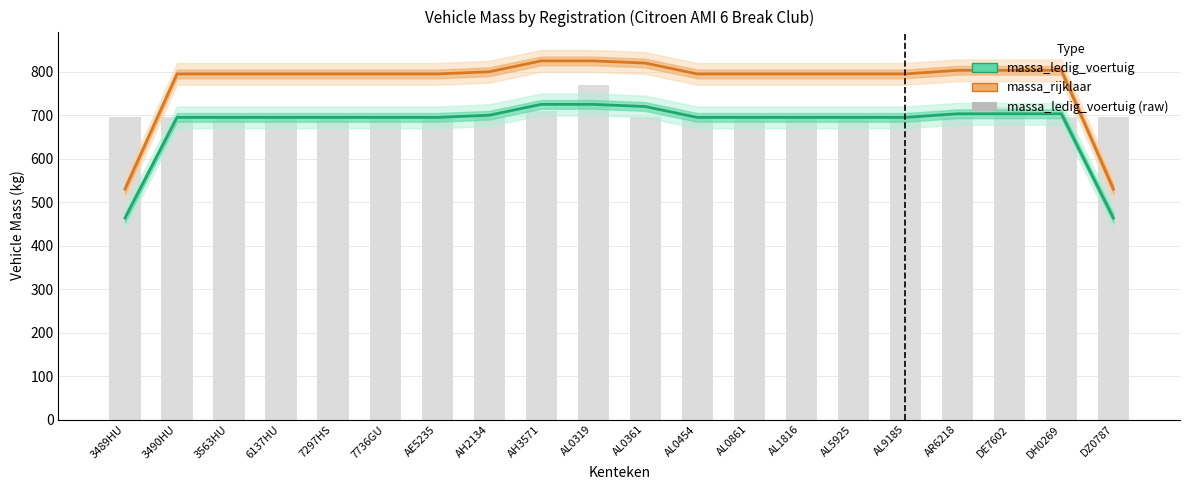

Are the bars grouped side by side (vs. stacked)?

Yes